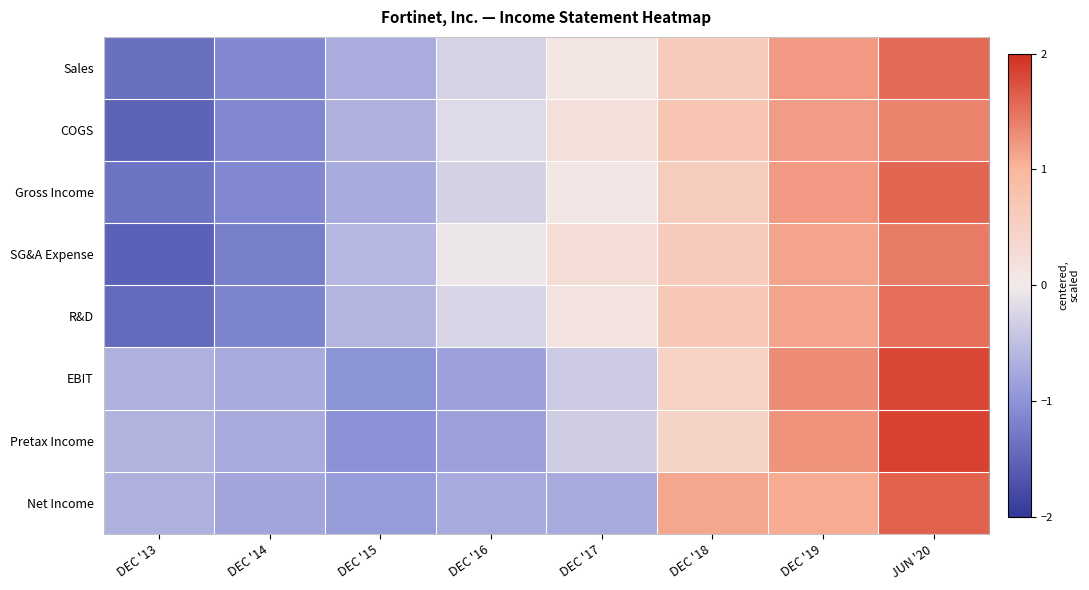

Which label corresponds to the largest value in the chart?

JUN '20